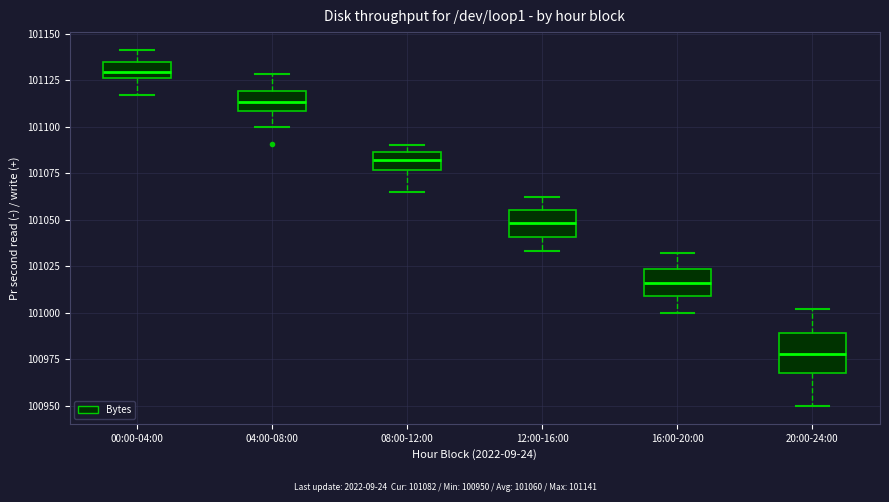

Comparing the boxes themselves (not the whiskers), which one is the tallest?

20:00-24:00